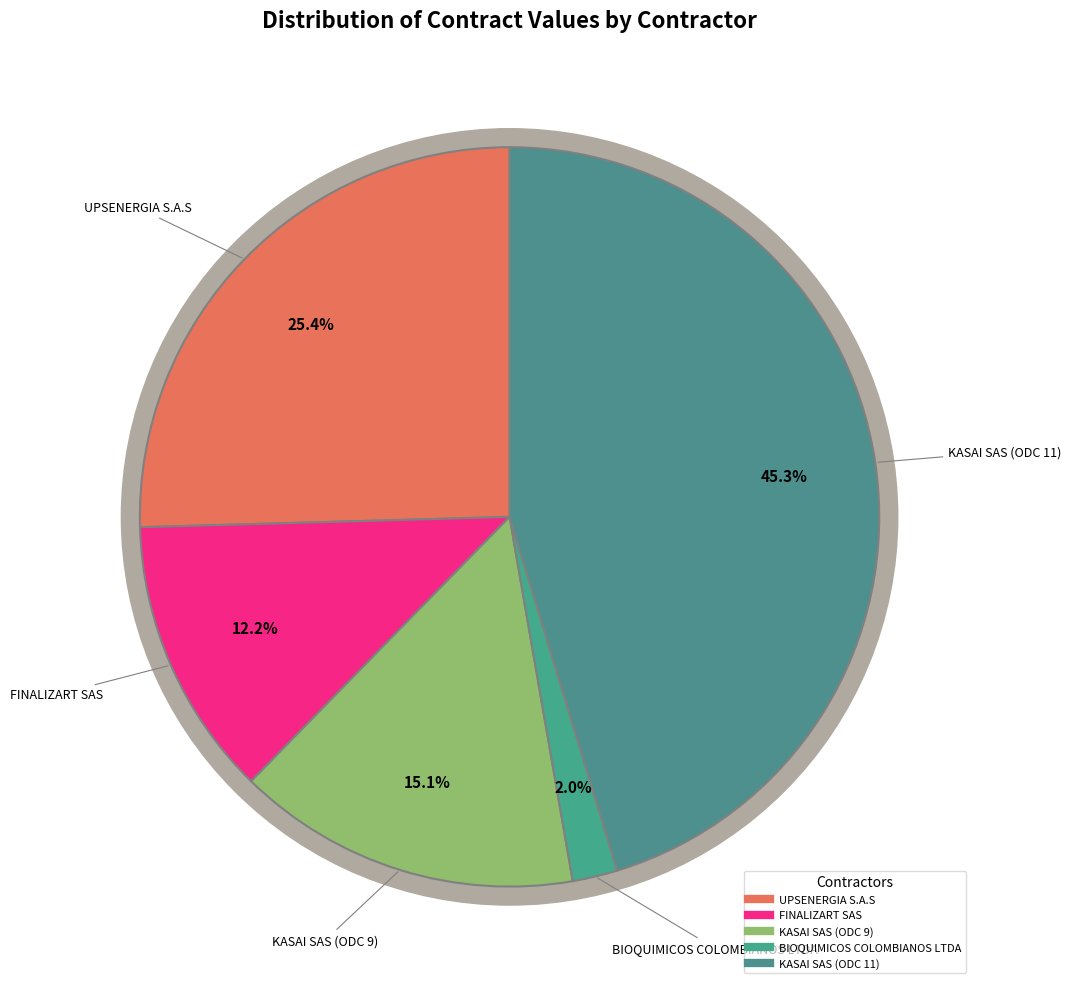

Is UPSENERGIA S.A.S the majority of the pie?

No